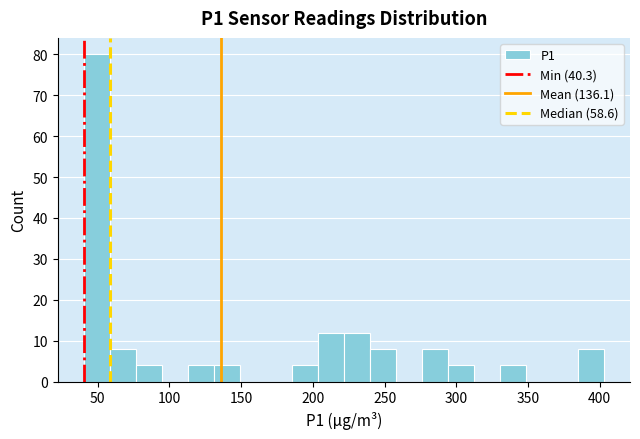

Read against the x-axis, roughly where is the centre of the tallest bar?

50